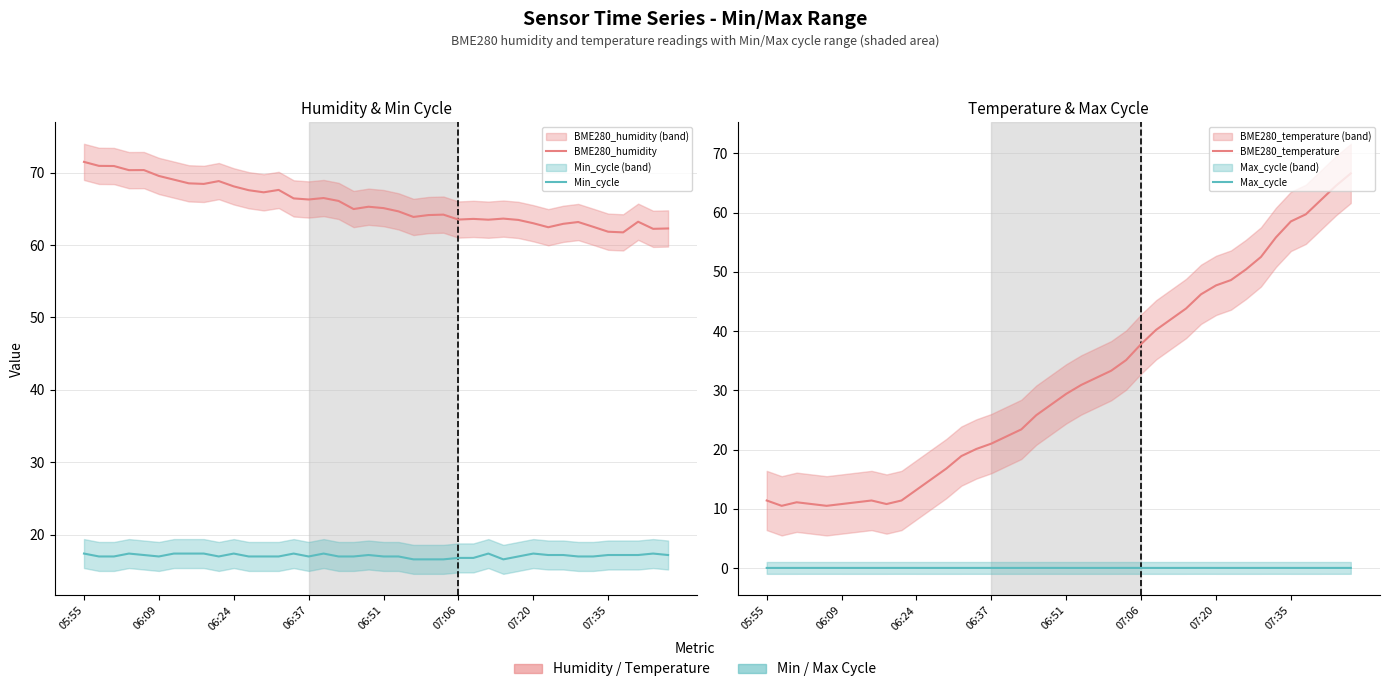

At how many categories does at least one series exceed 52?

40